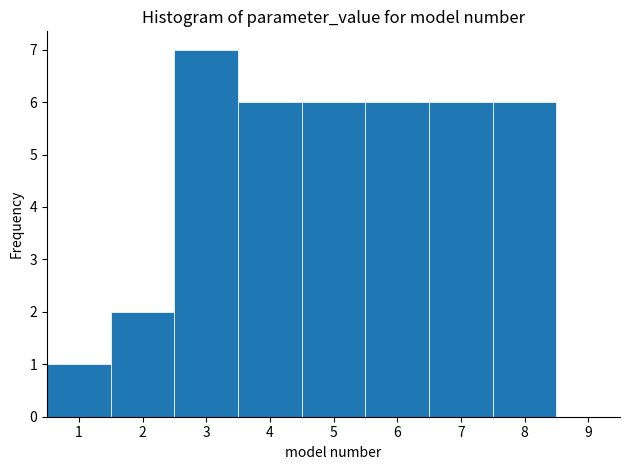

What is the height of the bar covering 2.5 to 3.5 on the x-axis? The values are not printed on the chart, so give them approximately, as read against the axis.

7